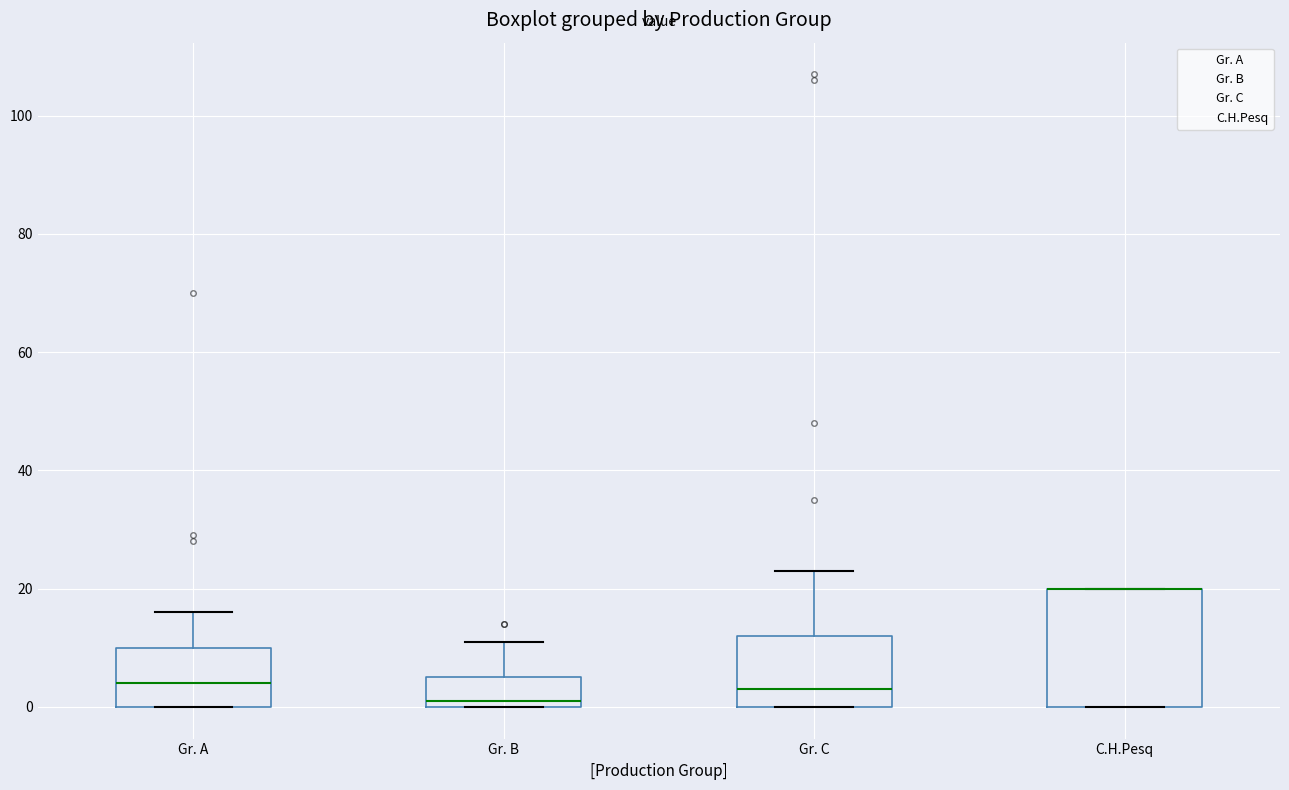

Where is the upper edge of the box for C.H.Pesq on the y-axis? The values are not printed on the chart, so give them approximately, as read against the axis.

20